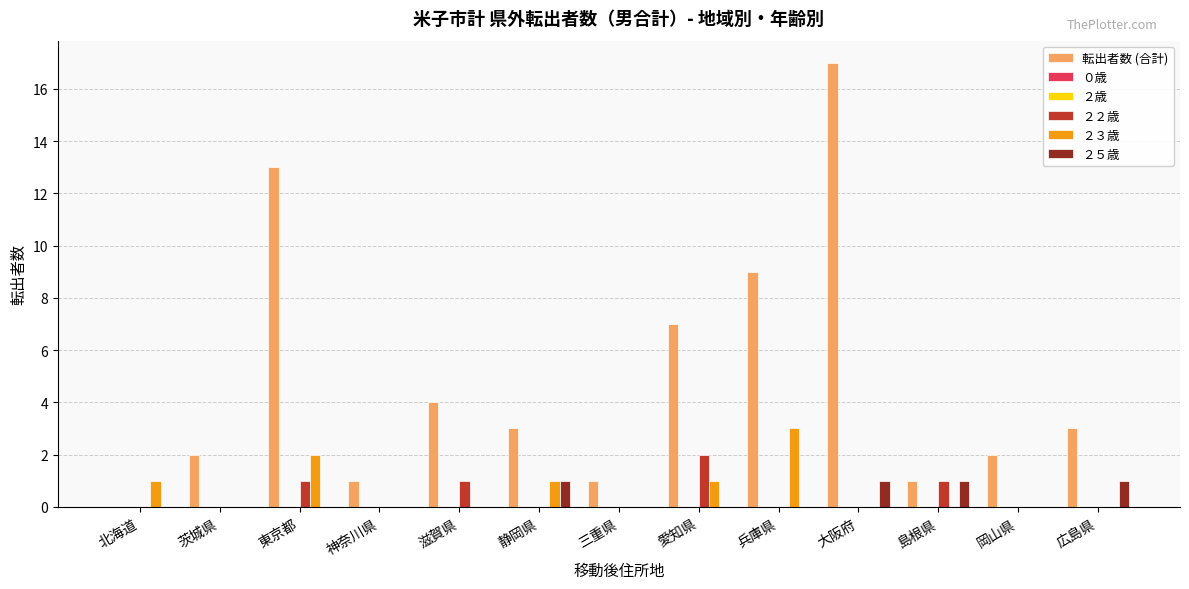

Reading left to right, list all the values displayed in this chart.

転出者数 (合計): 北海道=0	茨城県=2	東京都=13	神奈川県=1	滋賀県=4	静岡県=3	三重県=1	愛知県=7	兵庫県=9	大阪府=17	島根県=1	岡山県=2	広島県=3
０歳: 北海道=0	茨城県=0	東京都=0	神奈川県=0	滋賀県=0	静岡県=0	三重県=0	愛知県=0	兵庫県=0	大阪府=0	島根県=0	岡山県=0	広島県=0
２歳: 北海道=0	茨城県=0	東京都=0	神奈川県=0	滋賀県=0	静岡県=0	三重県=0	愛知県=0	兵庫県=0	大阪府=0	島根県=0	岡山県=0	広島県=0
２２歳: 北海道=0	茨城県=0	東京都=1	神奈川県=0	滋賀県=1	静岡県=0	三重県=0	愛知県=2	兵庫県=0	大阪府=0	島根県=1	岡山県=0	広島県=0
２３歳: 北海道=1	茨城県=0	東京都=2	神奈川県=0	滋賀県=0	静岡県=1	三重県=0	愛知県=1	兵庫県=3	大阪府=0	島根県=0	岡山県=0	広島県=0
２５歳: 北海道=0	茨城県=0	東京都=0	神奈川県=0	滋賀県=0	静岡県=1	三重県=0	愛知県=0	兵庫県=0	大阪府=1	島根県=1	岡山県=0	広島県=1